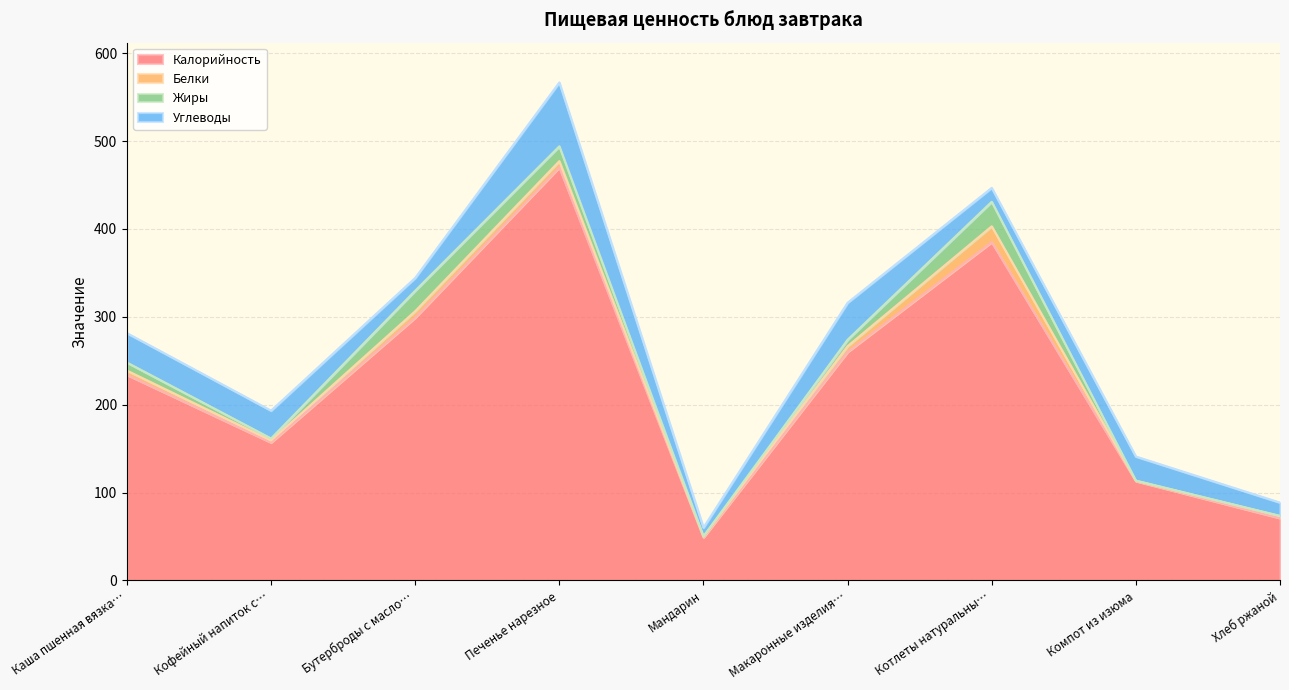

At Каша пшенная вязкая, list the series in order from largest to smallest.

Калорийность, Углеводы, Жиры, Белки